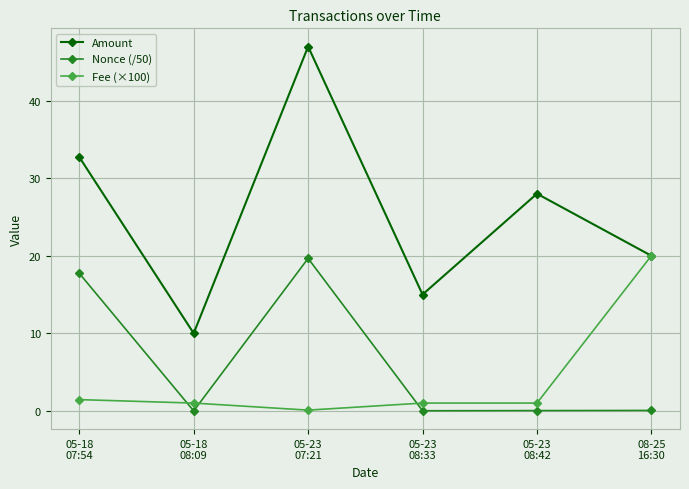

What is the average value of the Amount series?

25.4